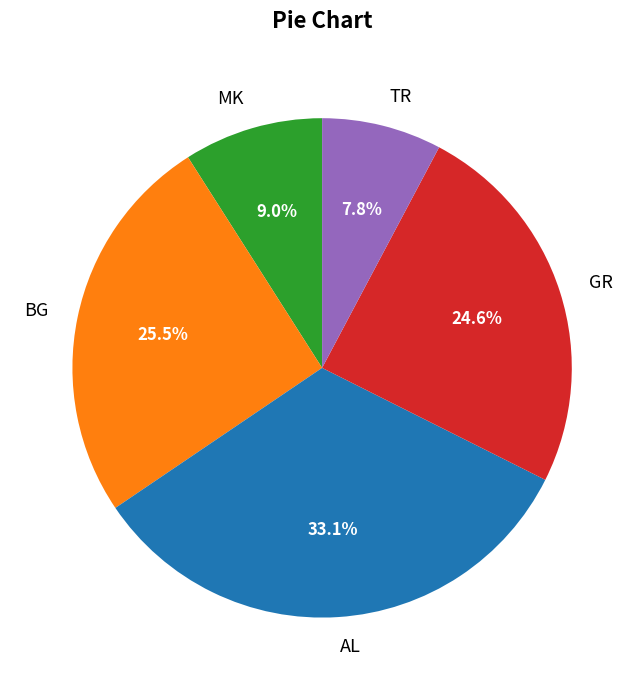

How many slices are in this pie chart?

5